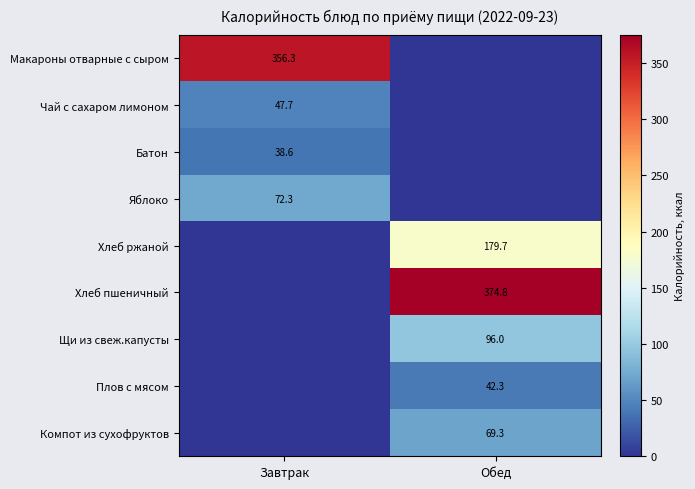

The Чай с сахаром лимоном series shows 23.8 at Завтрак. True or false?

False